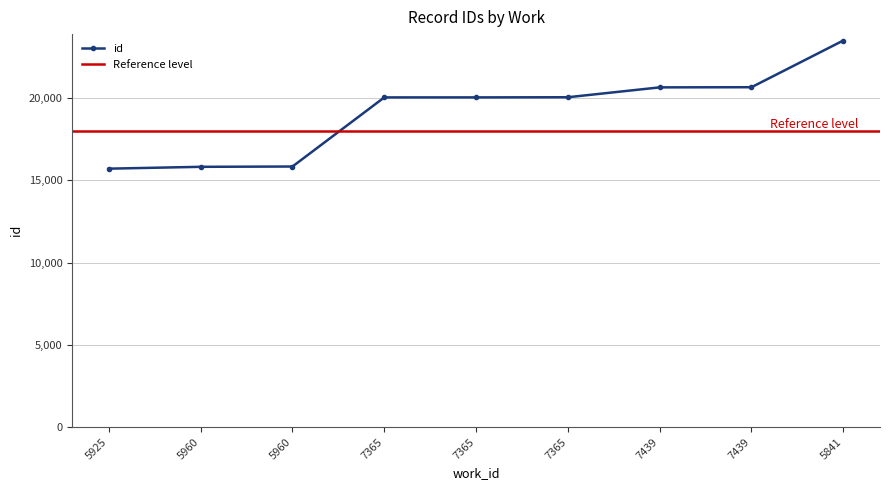

Which has a higher value, 7439 or 7439?

7439